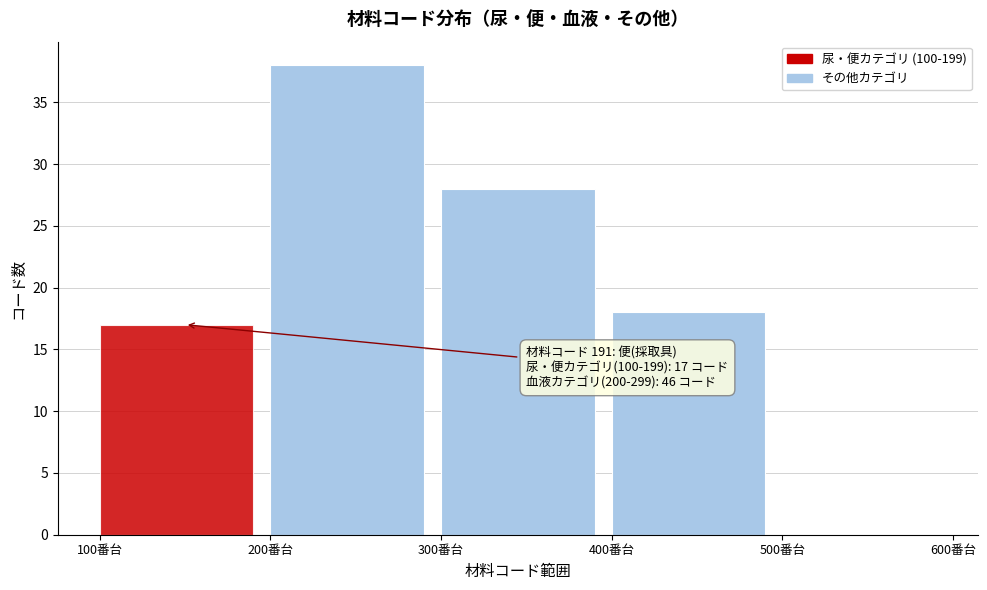

Which range on the x-axis has the tallest bar?

200 to 300